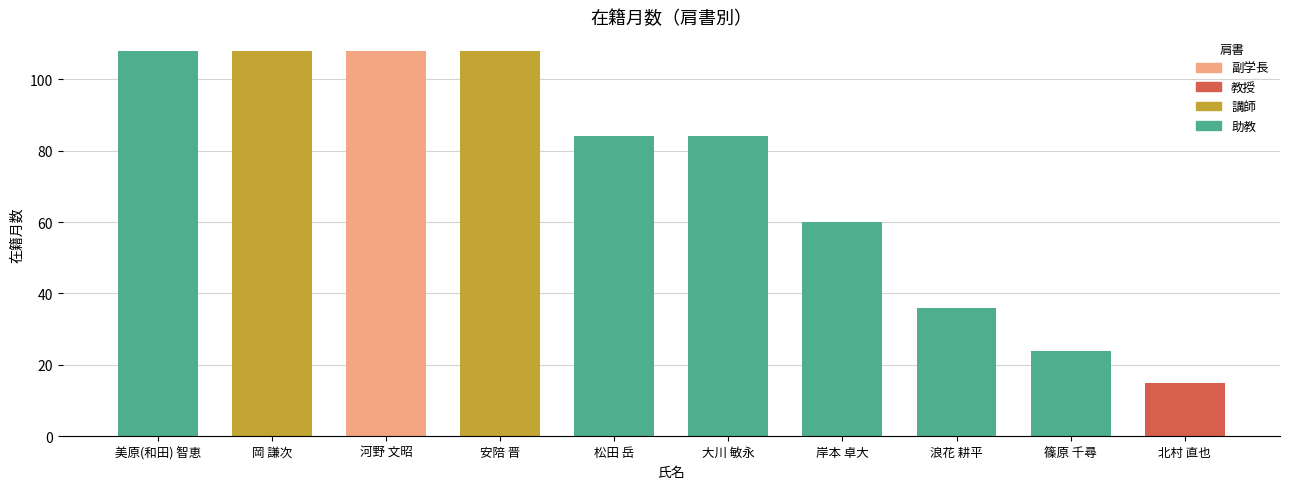

What is the difference between the second highest and minimum values?

93